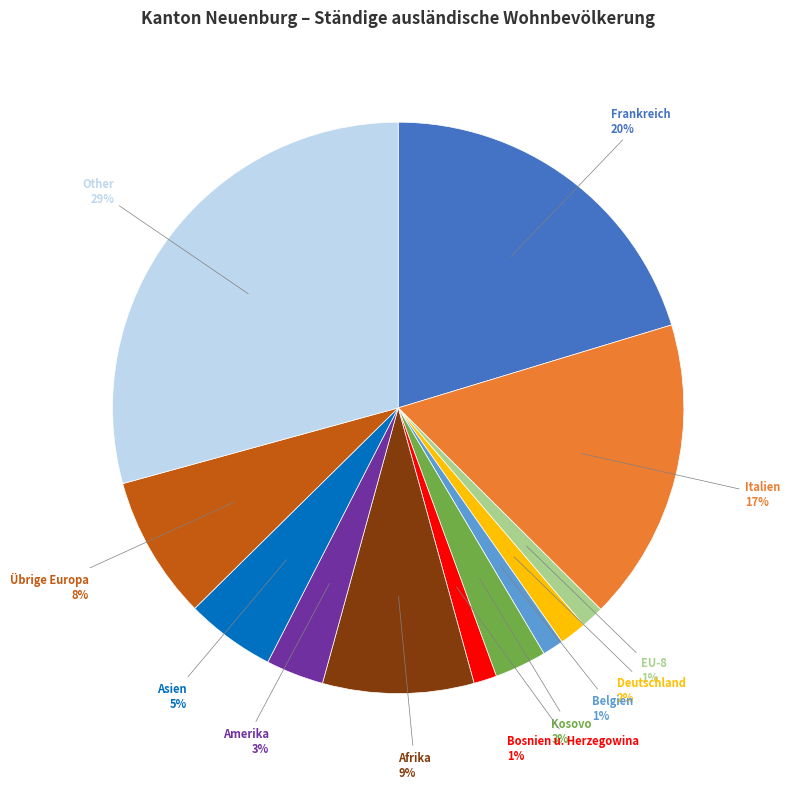

Do Belgien and Afrika together represent more than half of the pie?

No